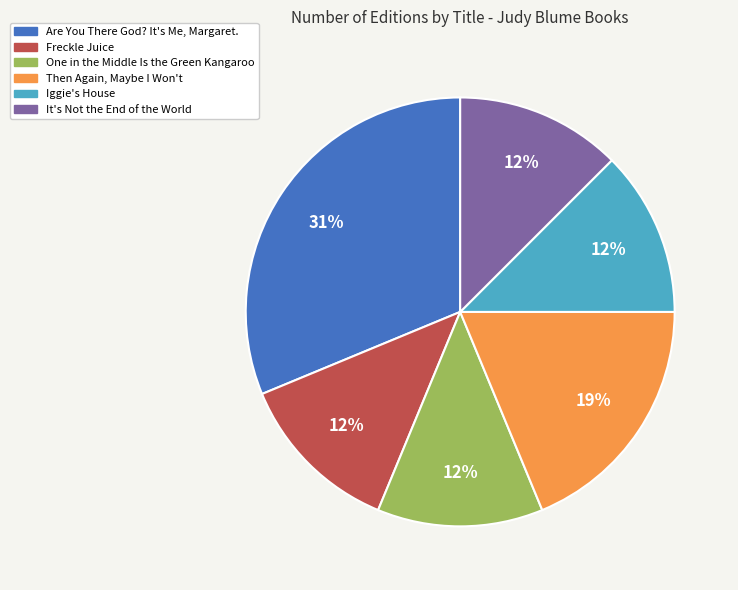

Which slice is the largest?

Are You There God? It's Me, Margaret.